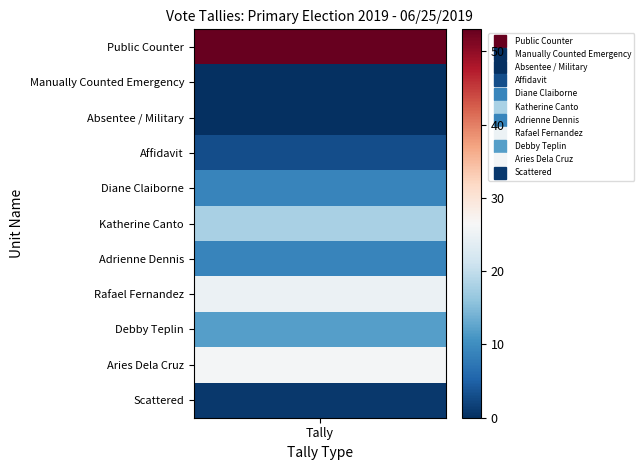

Between 2 and 6, which series saw the biggest shift?

Public Counter